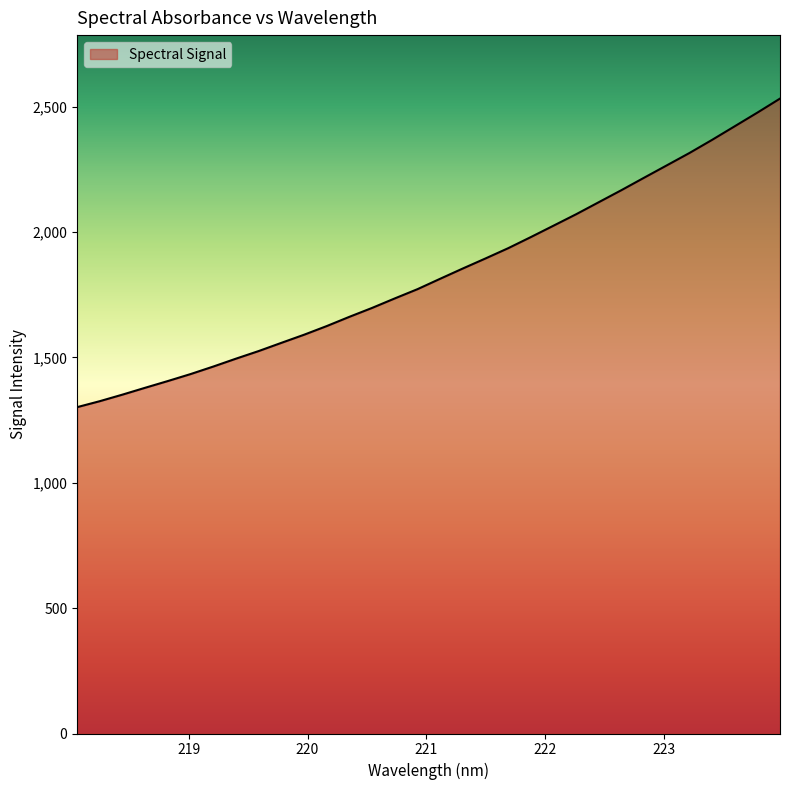

What is the smallest value displayed?

1301.3